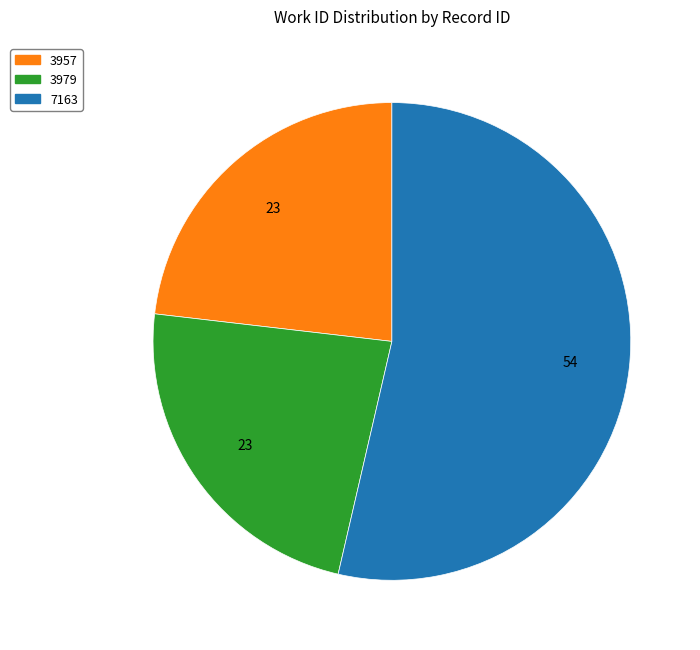

Which category has the biggest portion of the pie?

7163